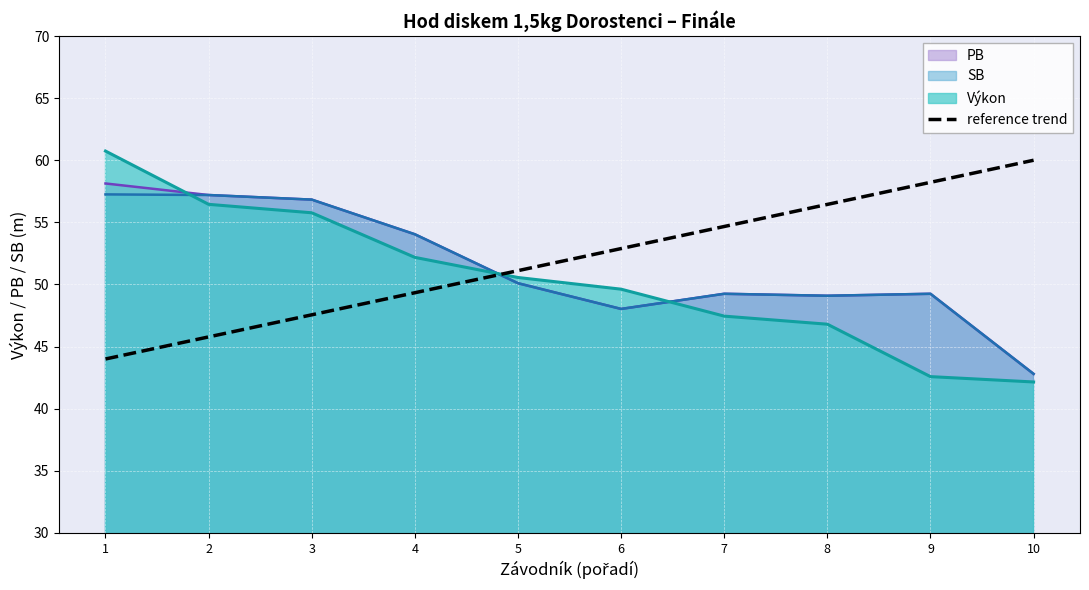

What is the change in value from 6 to 8?

+3.6